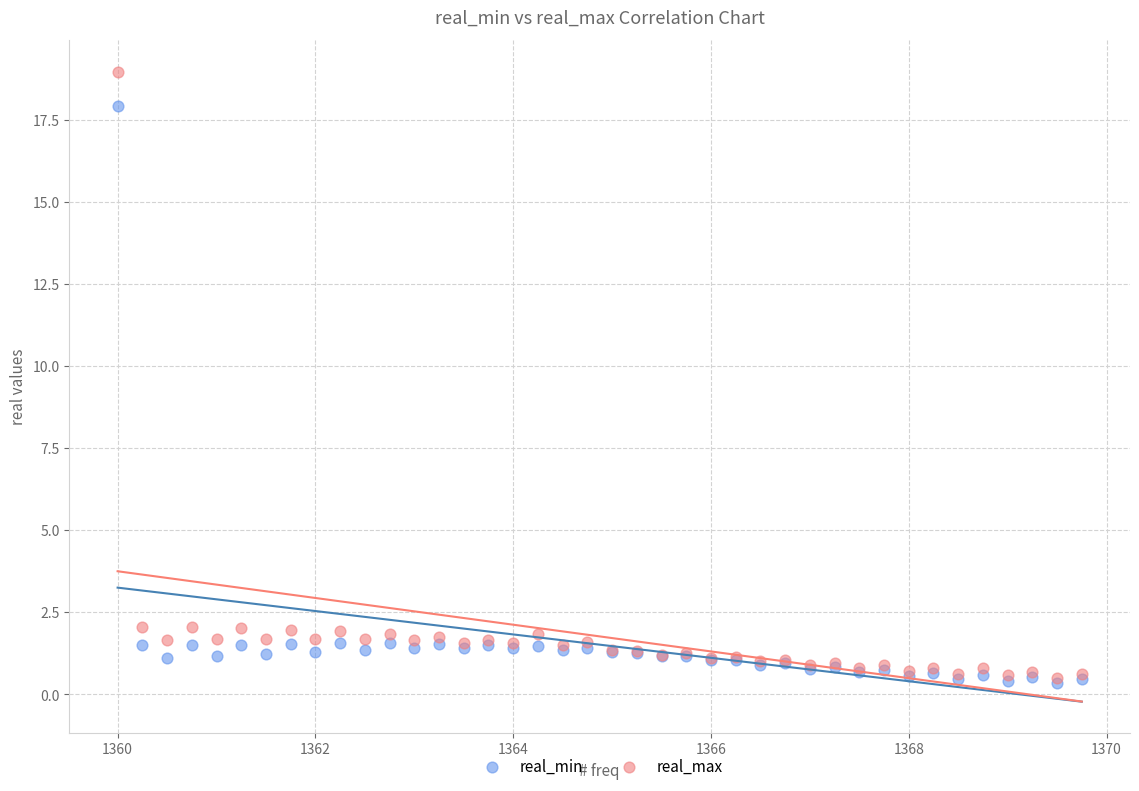

Which series reaches the maximum Y coordinate?

real_max